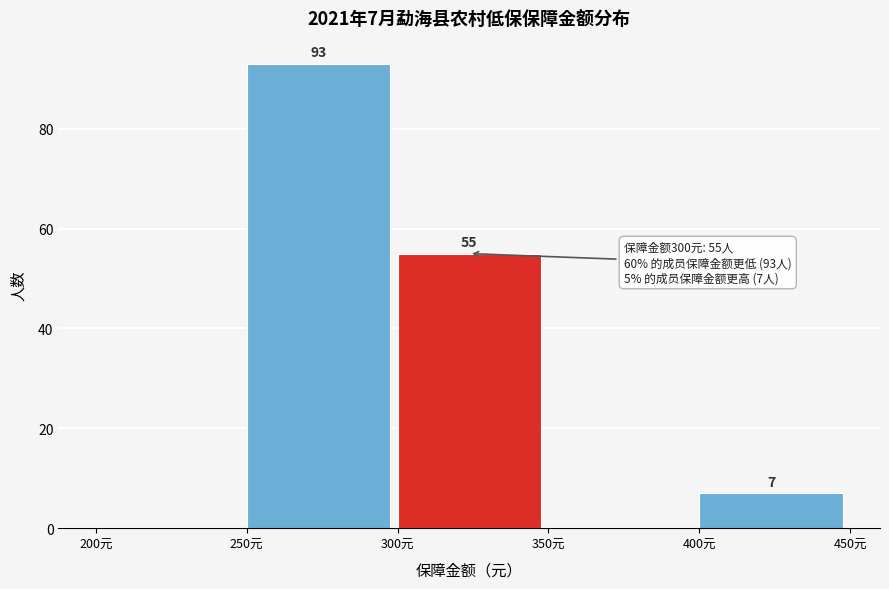

Which range on the x-axis has the tallest bar?

250 to 300